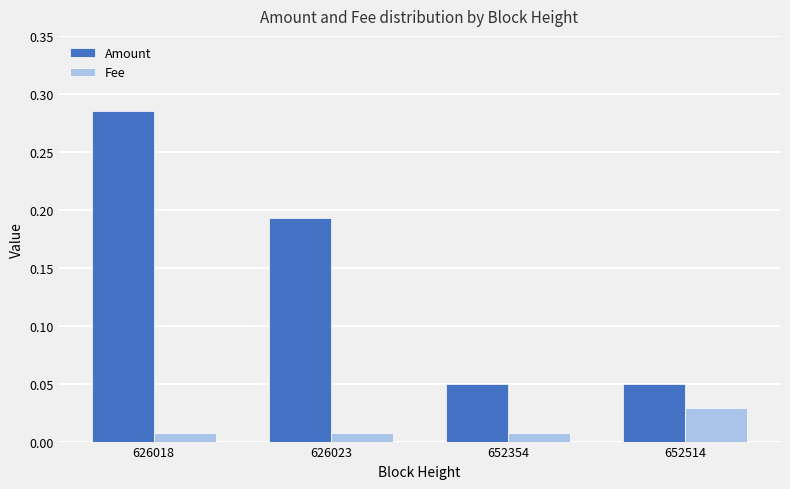

At which label does Fee reach its peak?

652514